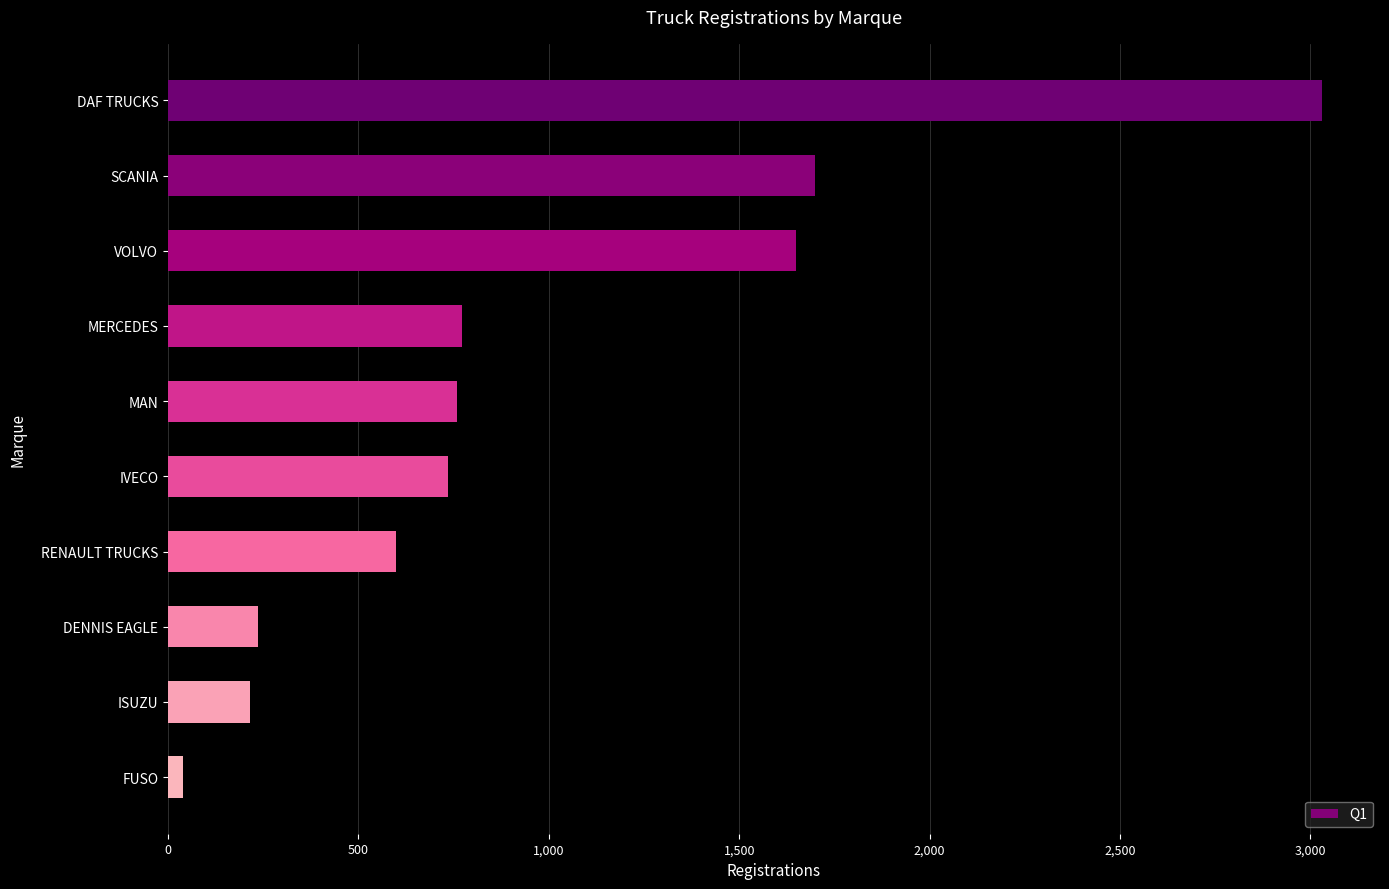

How many bars are there in total?

10